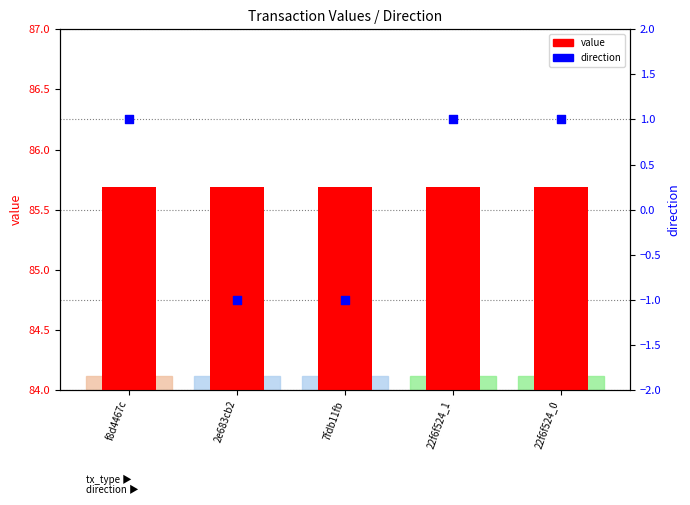

Is the value of value at 2e683cb2 greater than the value of direction at 7fdb11fb?

Yes